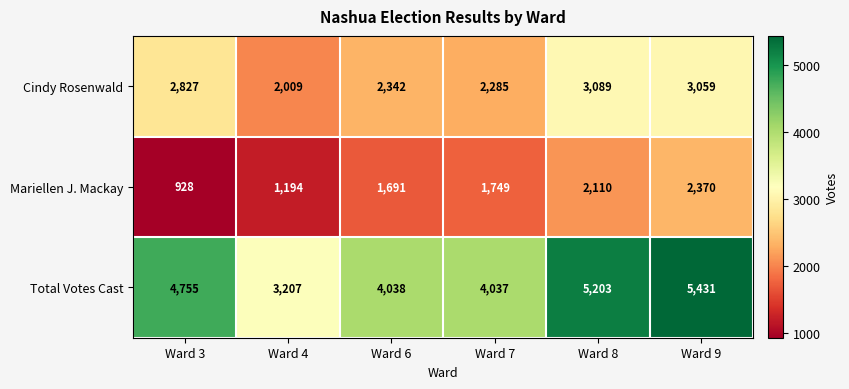

The Mariellen J. Mackay series shows 2390 at Ward 7. True or false?

False